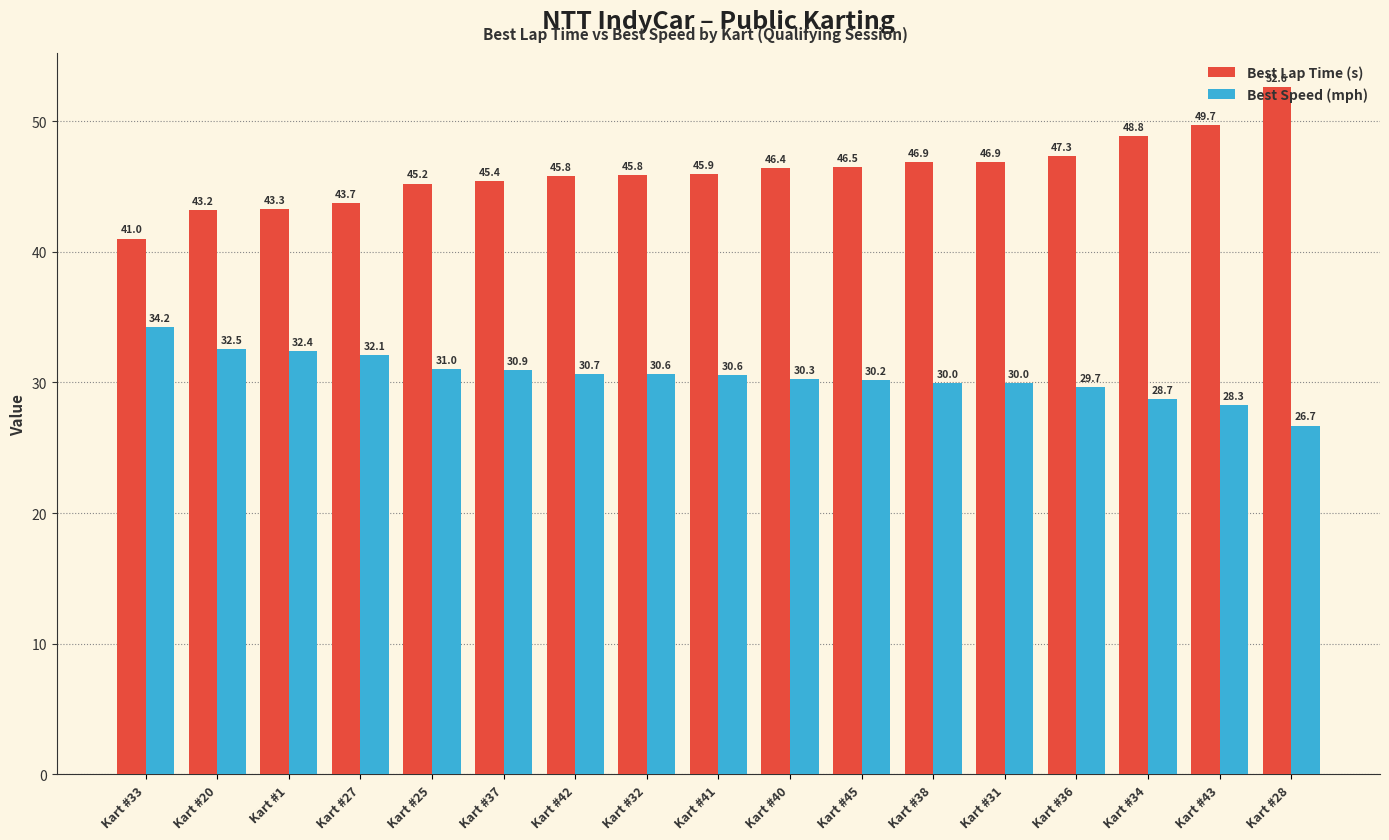

What is the highest value of the Best Lap Time (s) series?

52.6